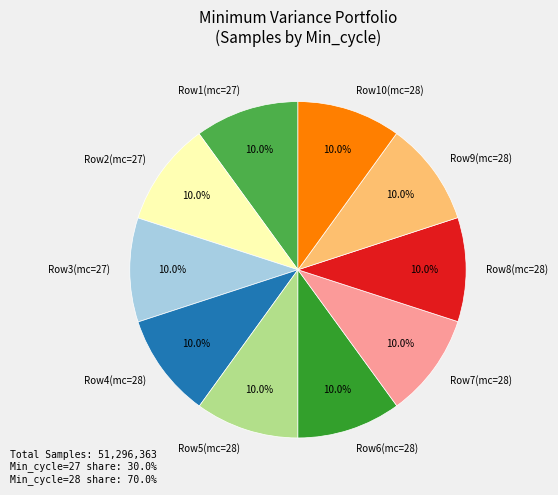

How many segments does this pie chart have?

10